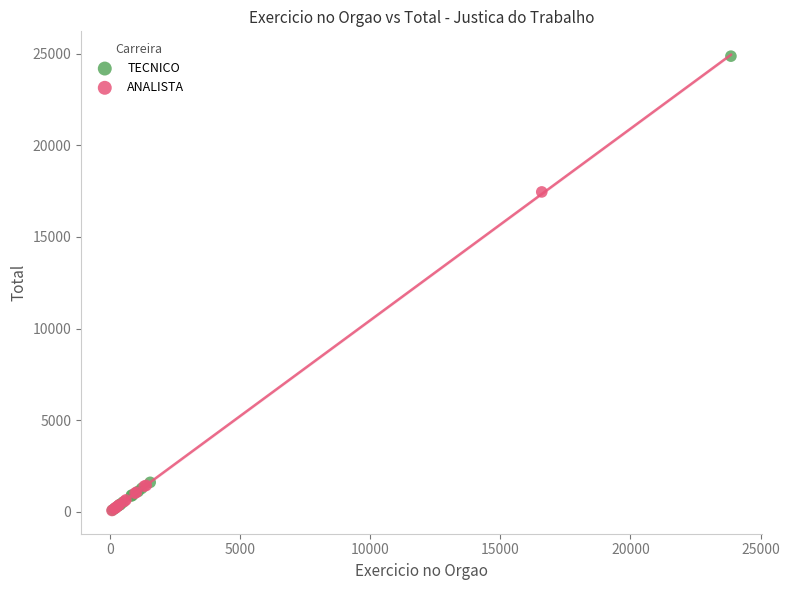

Which series has the largest Y range (max minus min)?

TECNICO